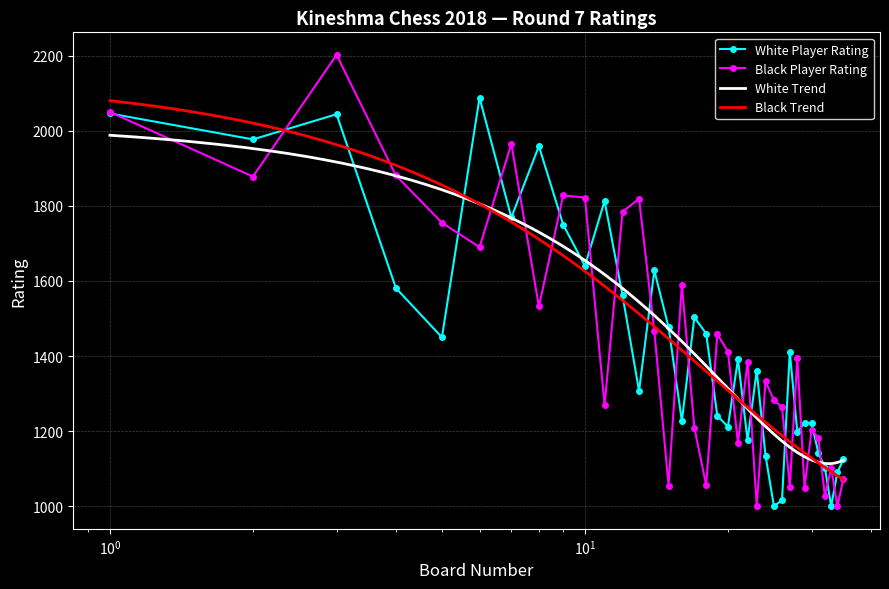

At which category does White Rating reach its first local peak?

3